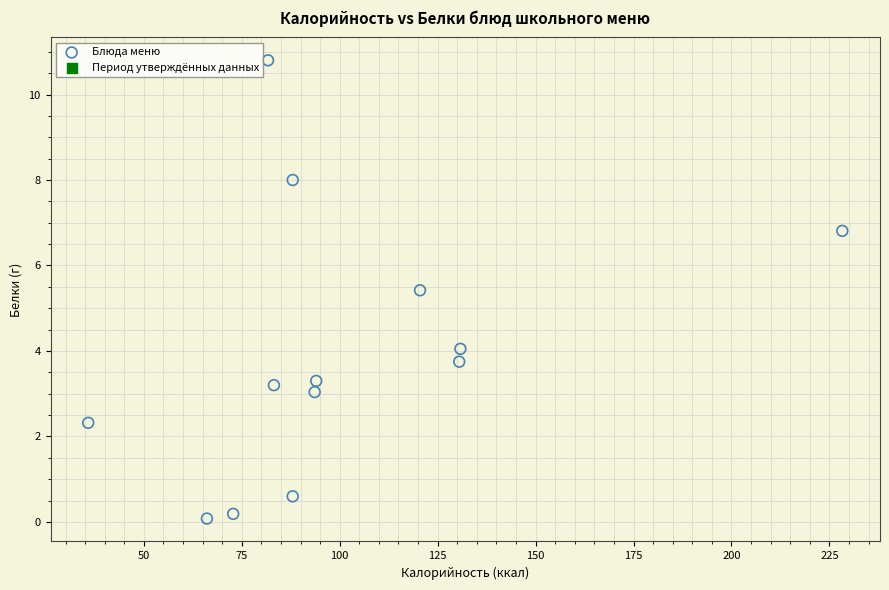

What Y value in the scatter plot is closest to 5?

5.4